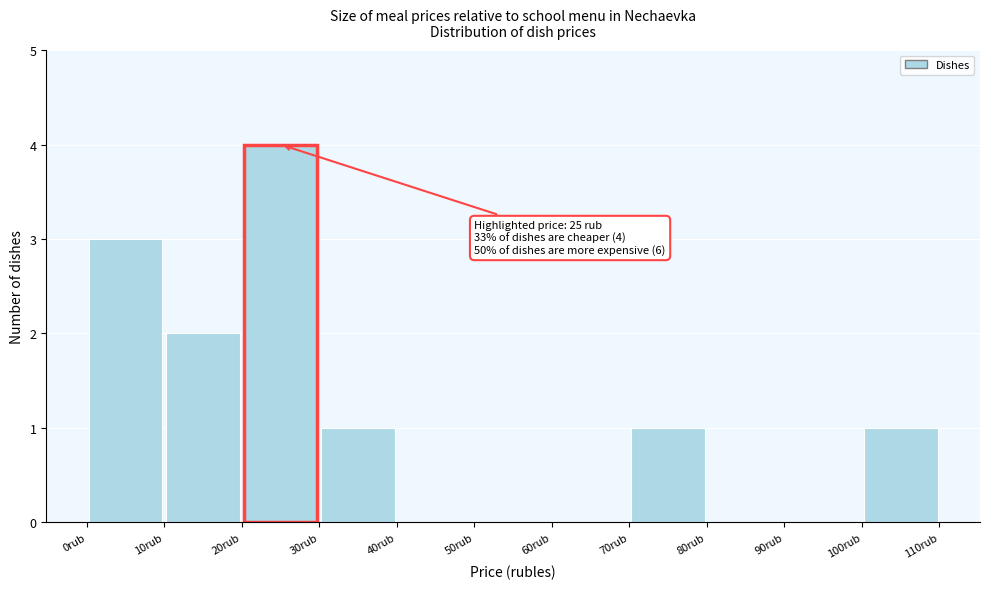

Over which range of the x-axis is the bar tallest?

20 to 30